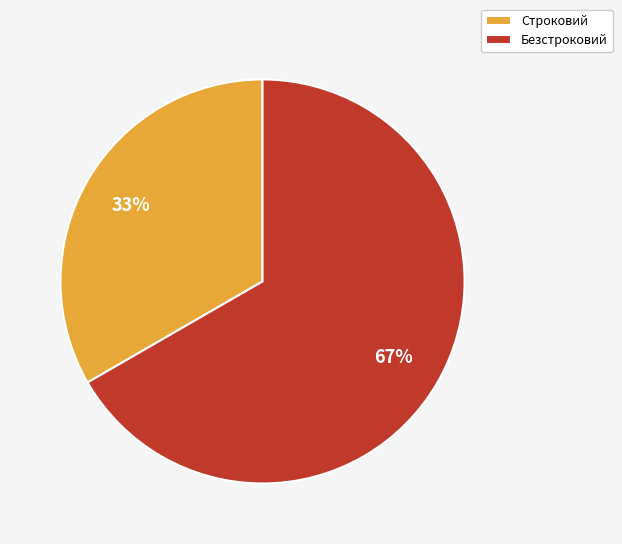

Count the number of slices in the pie.

2